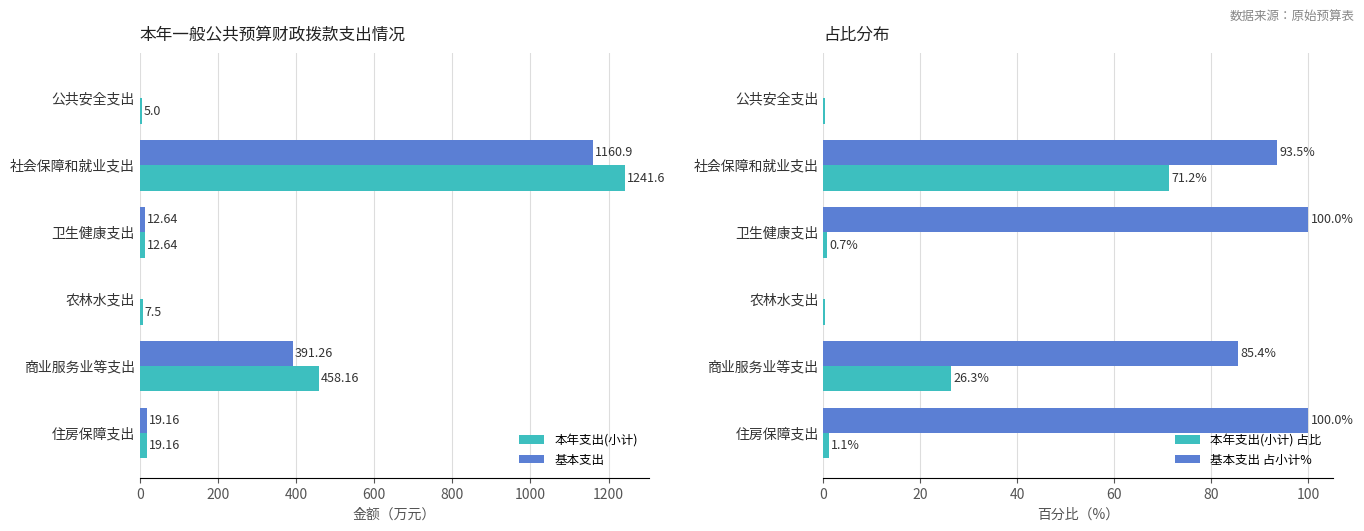

At which label does 本年支出(小计) reach its peak?

社会保障和就业支出